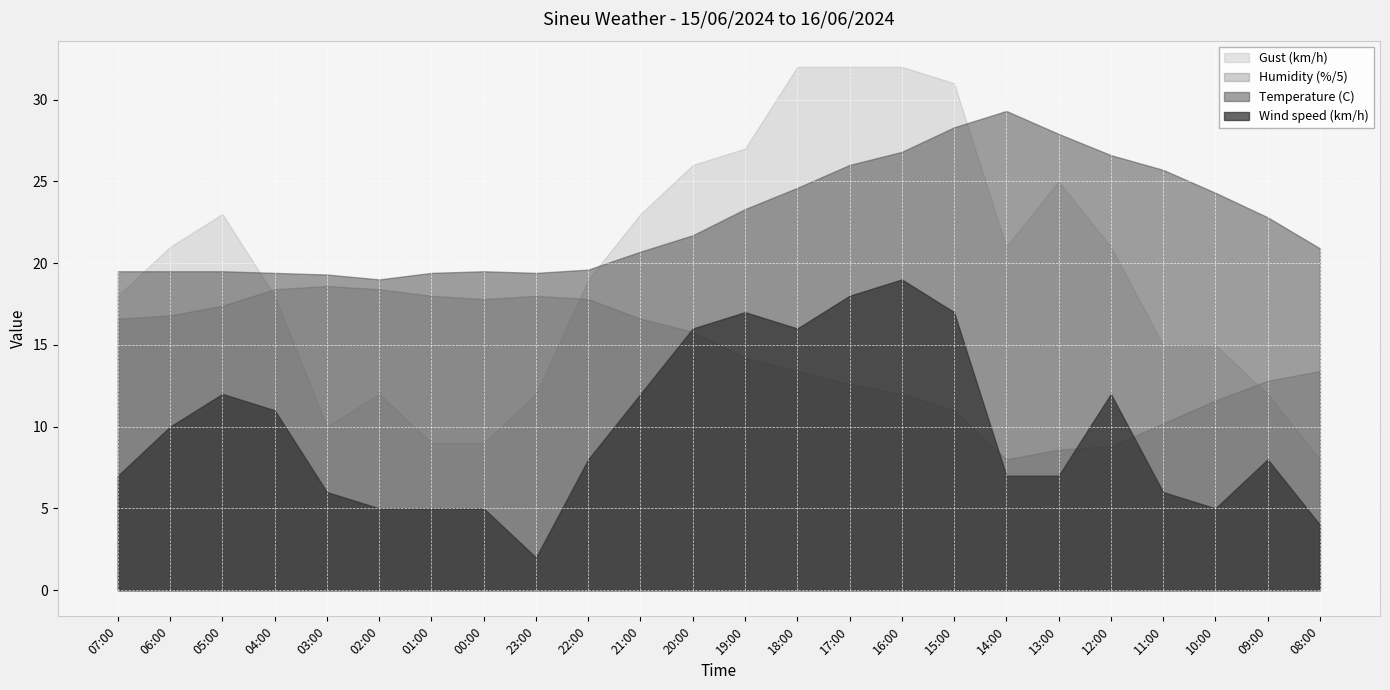

What is the value of the Wind speed (km/h) point at the 16th from the left?

19.0